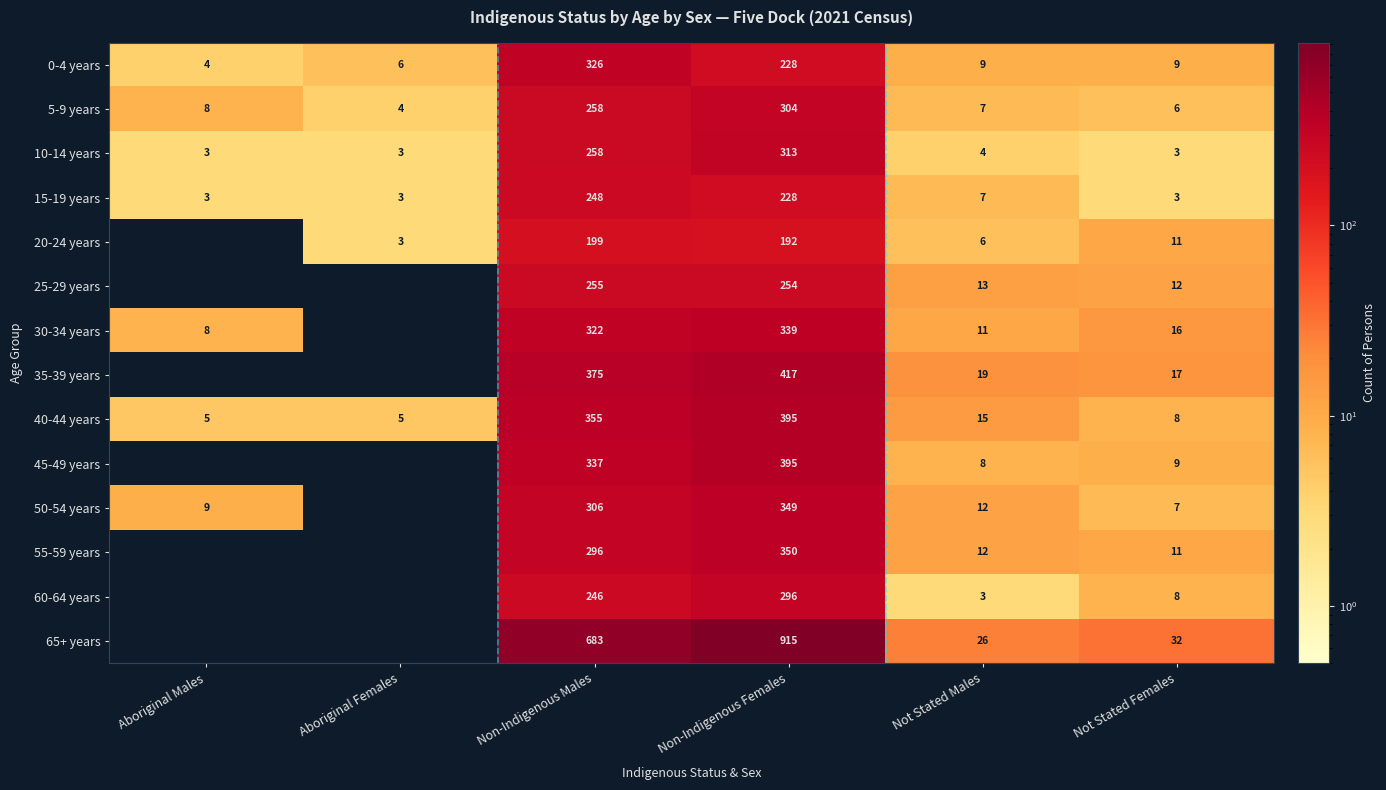

List the labels in order of 50-54 years value, smallest first.

Aboriginal Females, Not Stated Females, Aboriginal Males, Not Stated Males, Non-Indigenous Males, Non-Indigenous Females